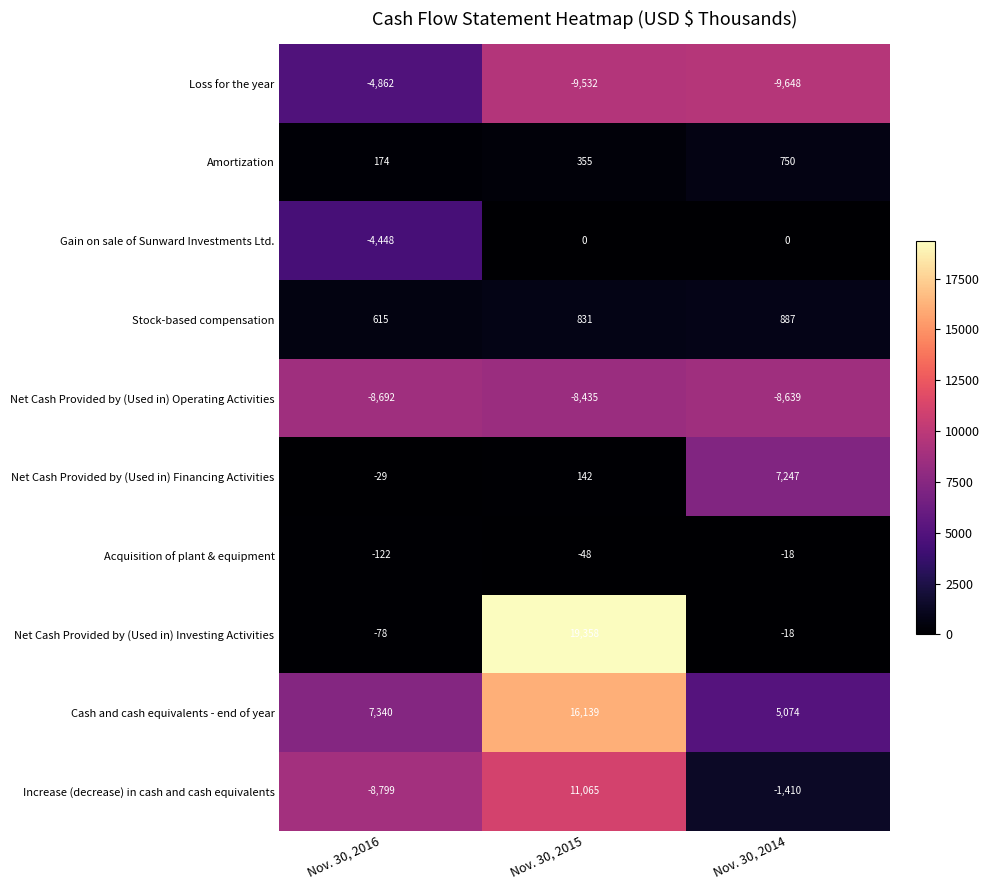

How many data points in Net Cash Provided by (Used in) Financing Activities are less than 142?

1